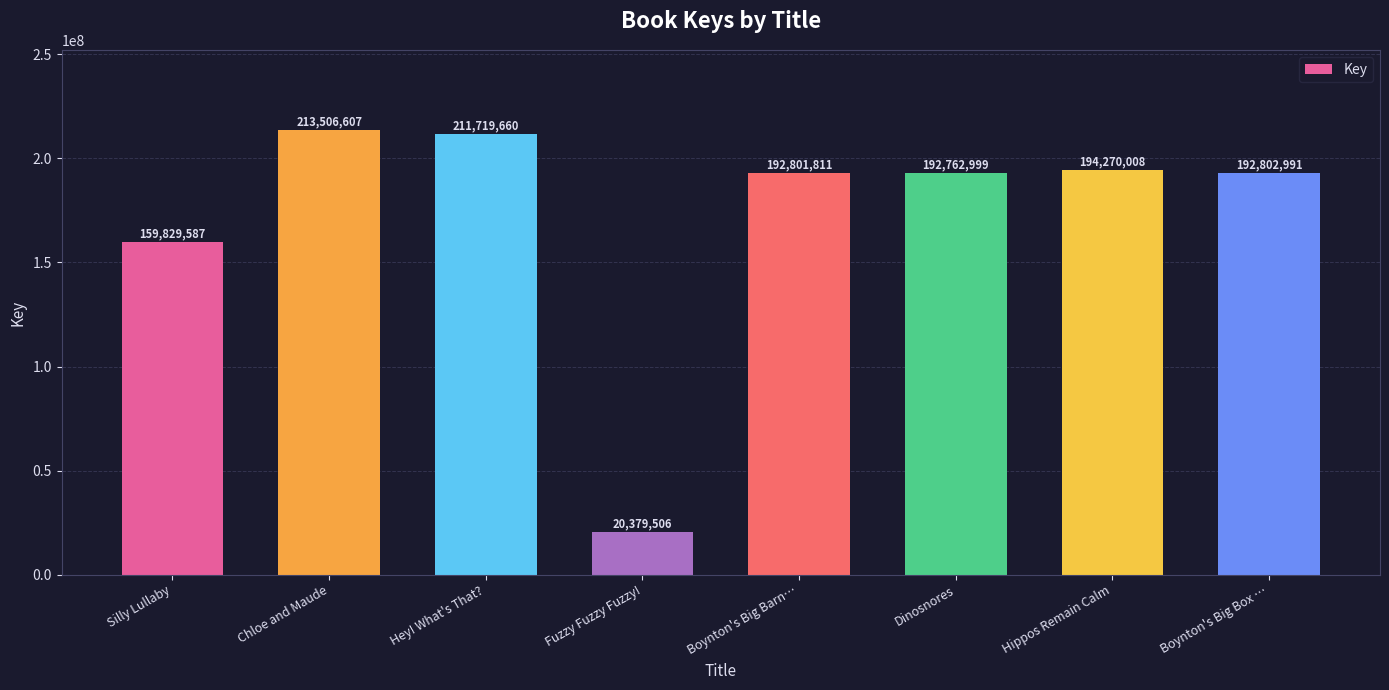

How many bars are there in total?

8